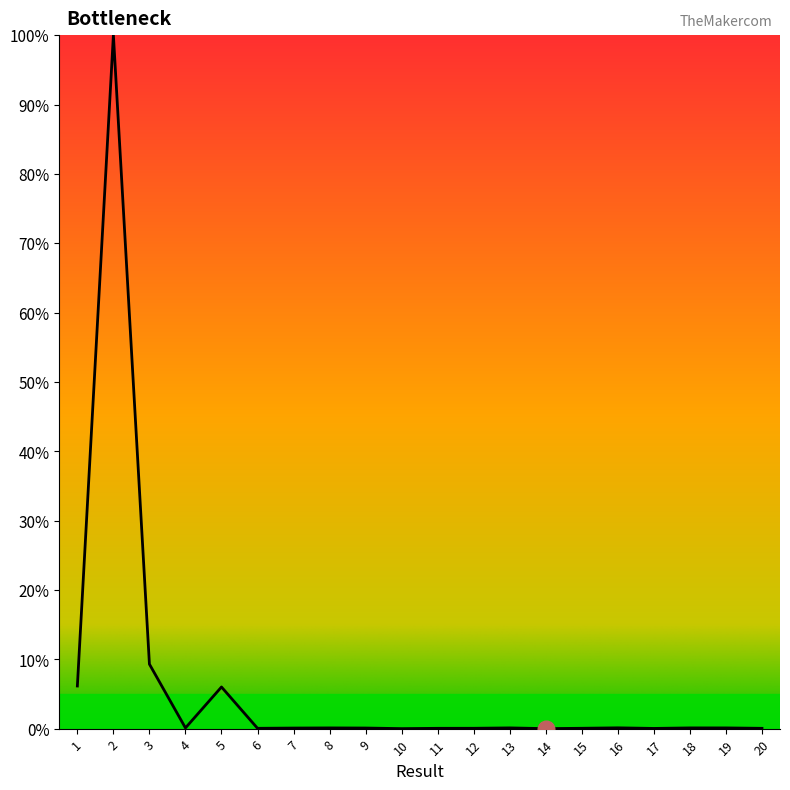

Where is the data nearest to the value 50?

3